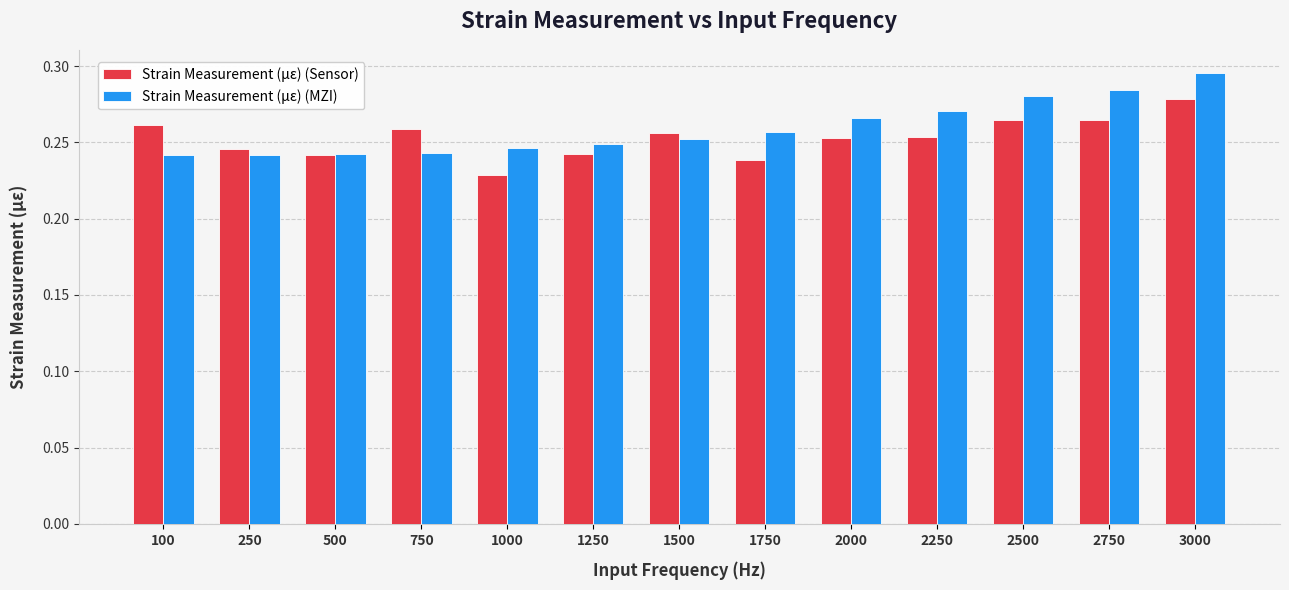

What is the difference between the maximum and minimum values in the Strain Measurement (με) (MZI) series?

0.1